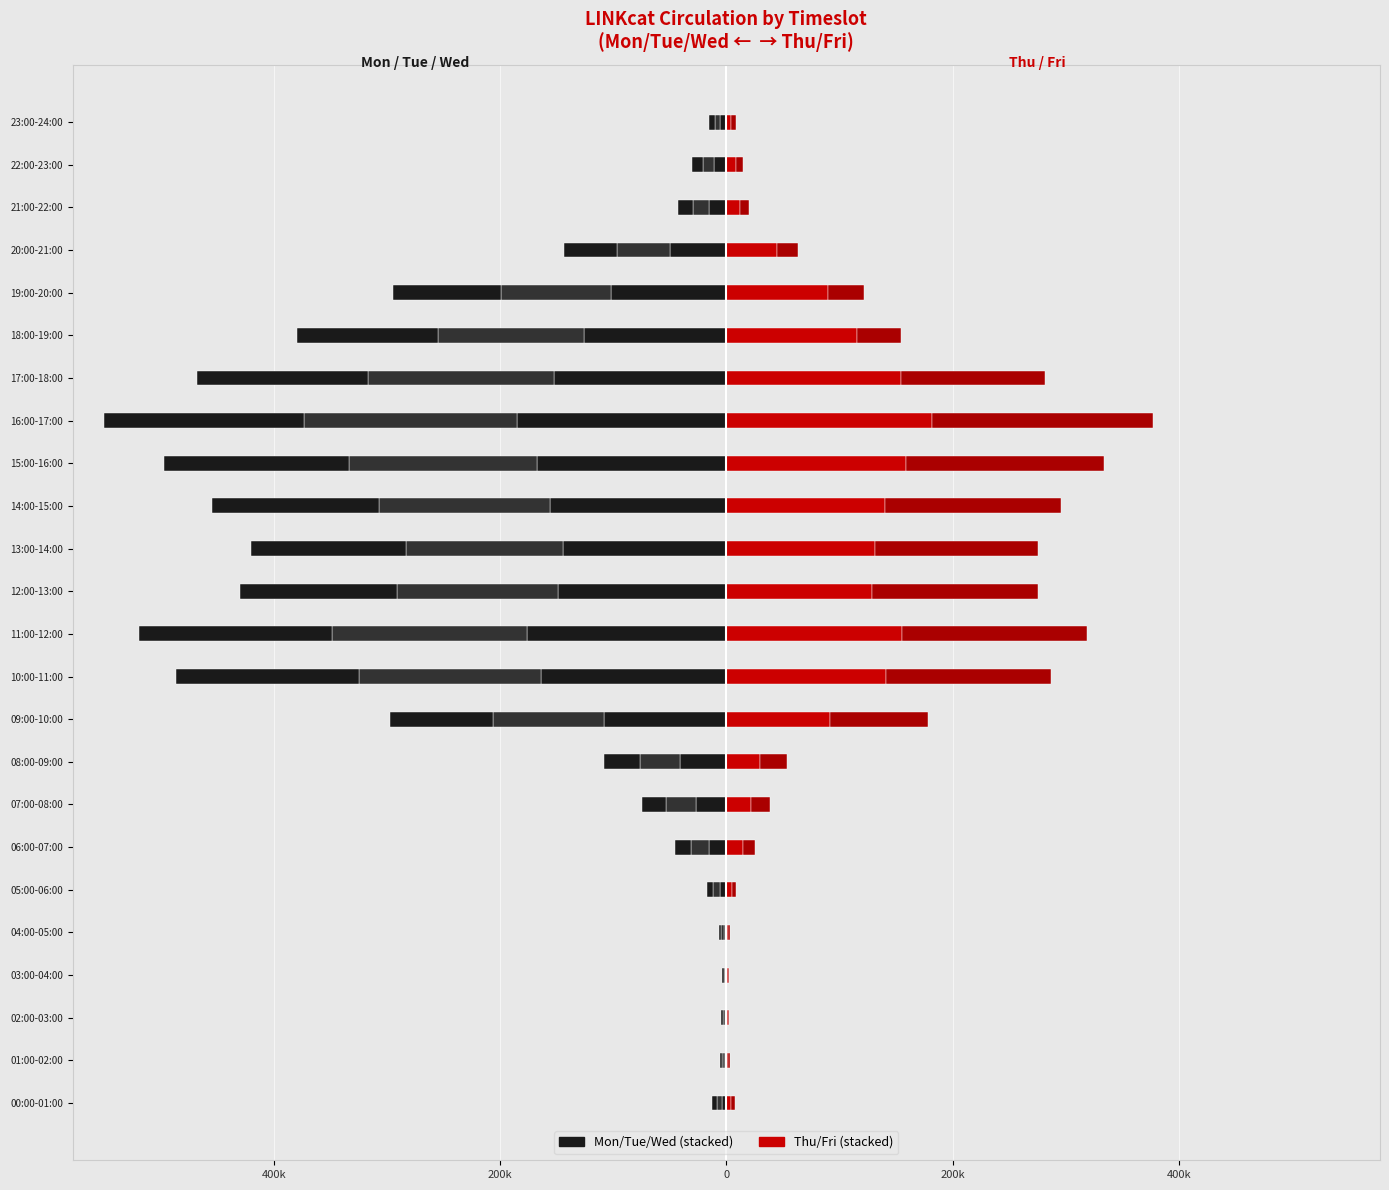

Reading left to right, list all the values displayed in this chart.

Mondays: -3658	-1906	-1407	-1058	-1996	-5978	-15628	-27165	-41057	-108220	-163636	-175920	-148911	-143963	-155688	-167234	-185107	-152311	-125614	-101697	-49417	-15718	-10778	-5221
Tuesdays: -4850	-2021	-1735	-1300	-2265	-5963	-15946	-25738	-35476	-97892	-160898	-172799	-141921	-139538	-151720	-166691	-188014	-164120	-128965	-97716	-47597	-13801	-9921	-4880
Wednesdays: -4131	-1644	-1172	-1324	-2212	-5465	-14092	-21875	-31466	-90822	-162035	-170892	-139527	-136780	-147672	-163113	-177272	-151284	-124658	-95008	-46232	-12793	-9203	-4903
Thursdays: 4063	1732	1282	1192	1885	5278	14733	21696	29735	91342	141098	154939	128757	131286	140231	159099	181794	154643	115553	89634	45158	12060	8642	4349
Fridays: 3457	1612	1006	853	1208	3740	10221	17106	23728	87393	146337	164106	146612	144244	155543	174872	195423	127351	38818	32157	18505	8189	5960	3917